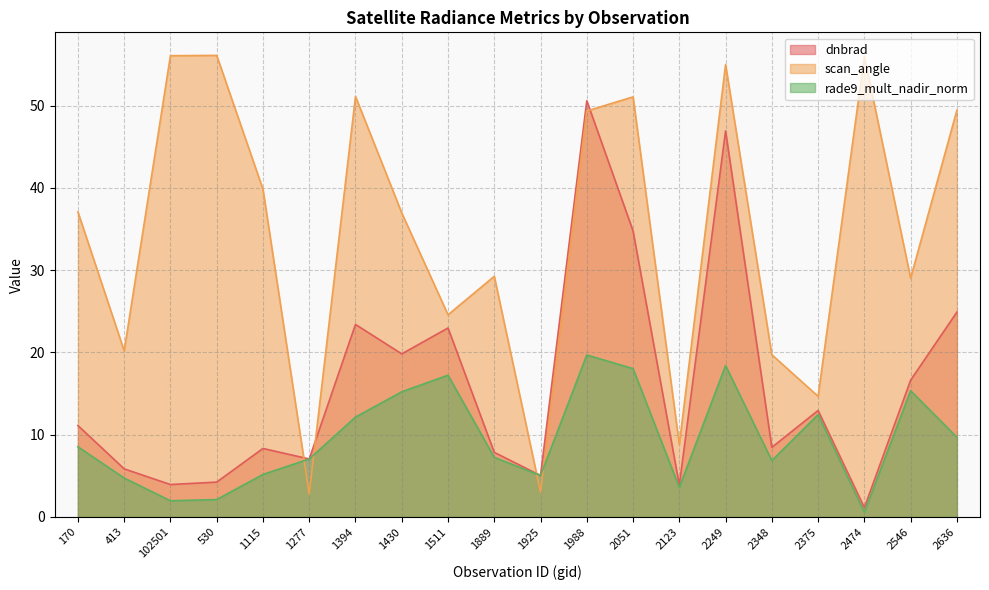

What is the label of the 8th point from the right?

2051